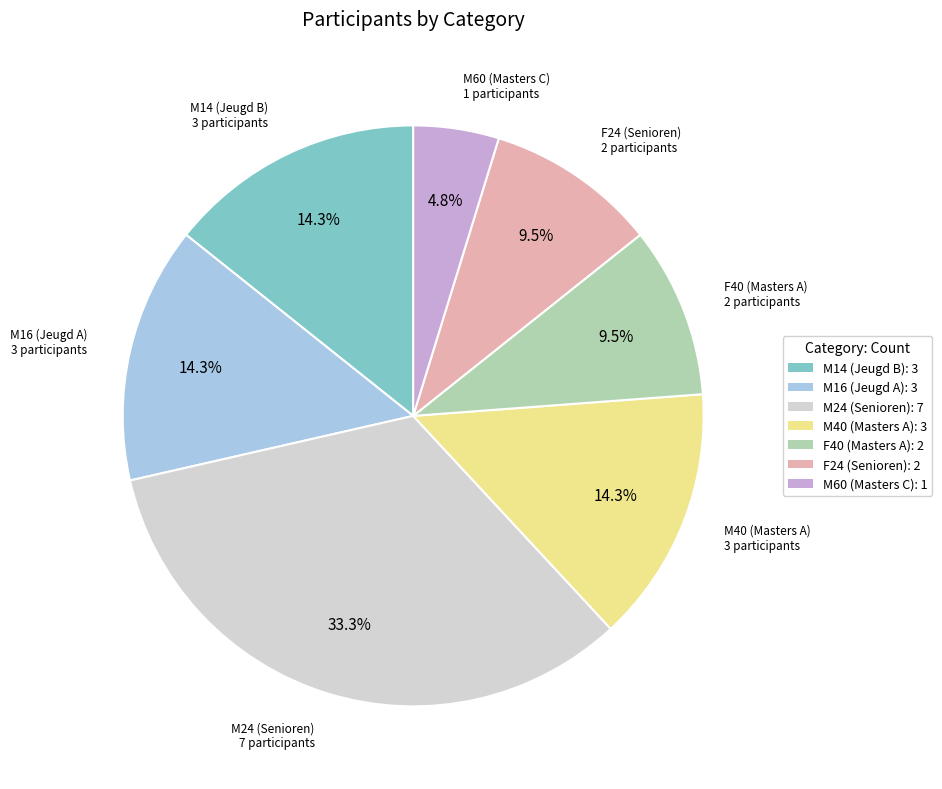

True or false: M24 (Senioren) accounts for 45% of the total.

False